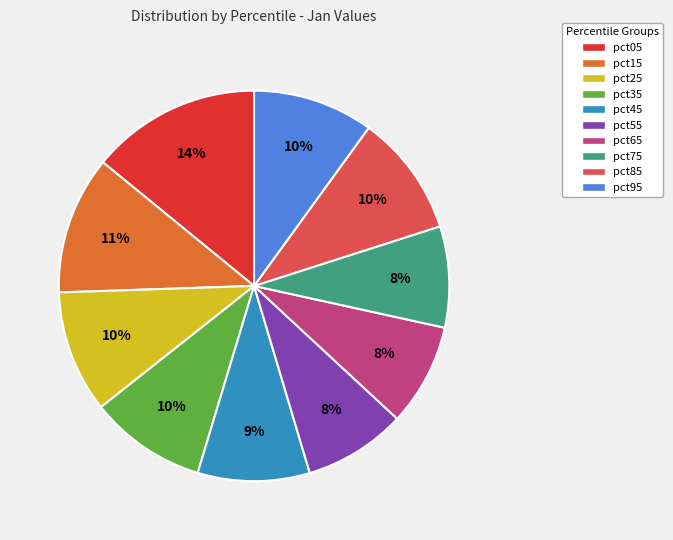

What percentage is the pct95 slice, to the nearest percent?

10%